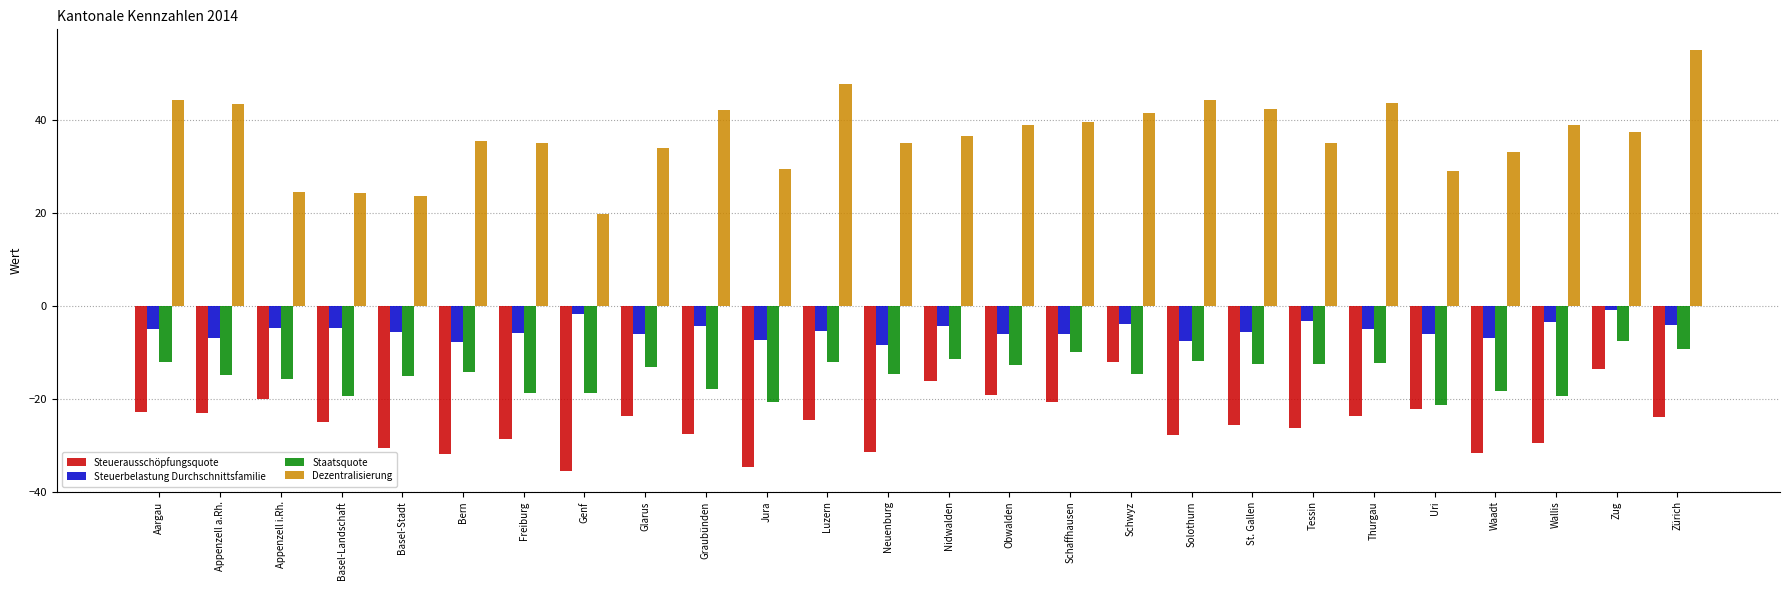

What is the greatest value displayed?

55.1